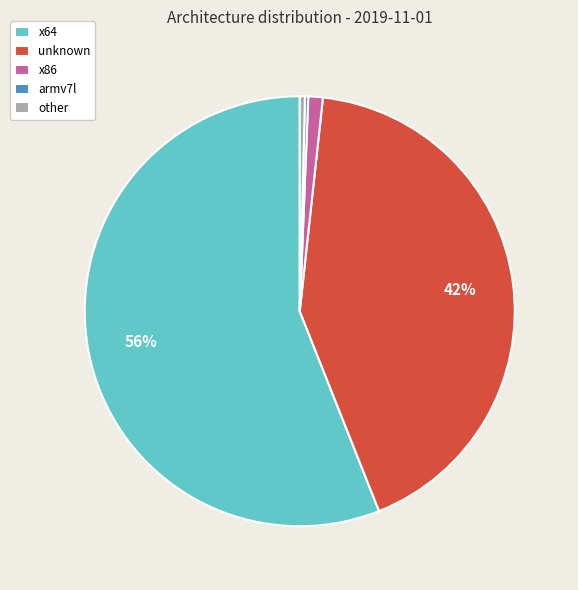

Which has a higher value, other or x64?

x64